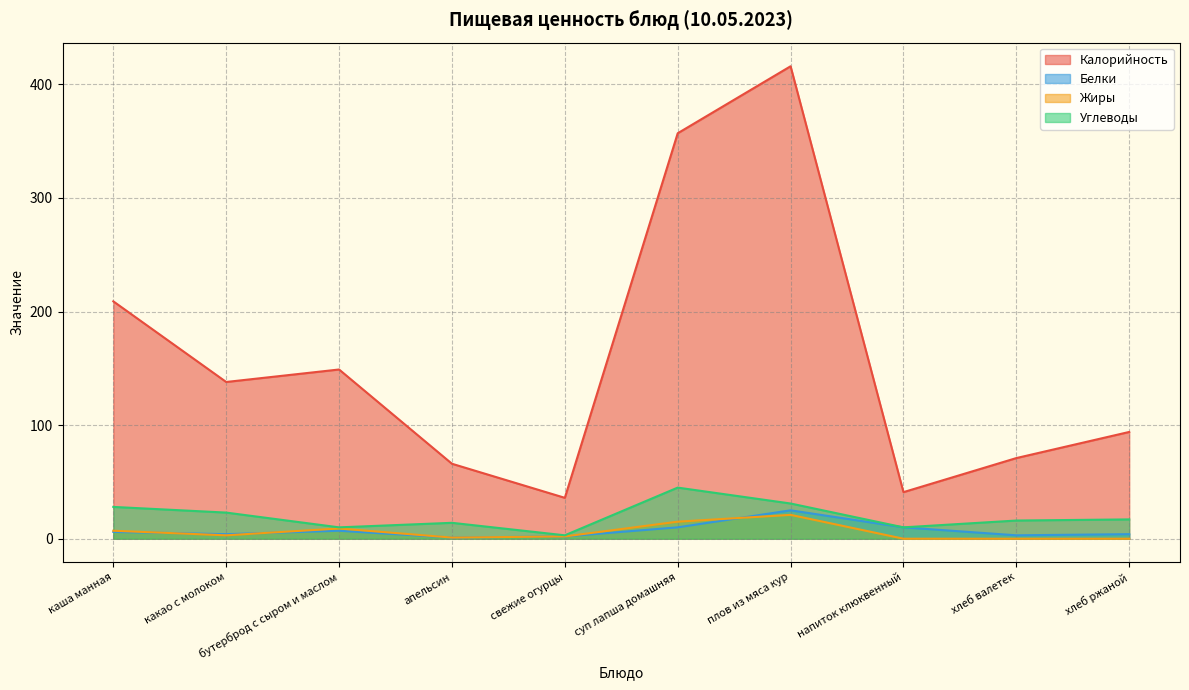

True or false: Белки and Жиры intersect in this chart.

True